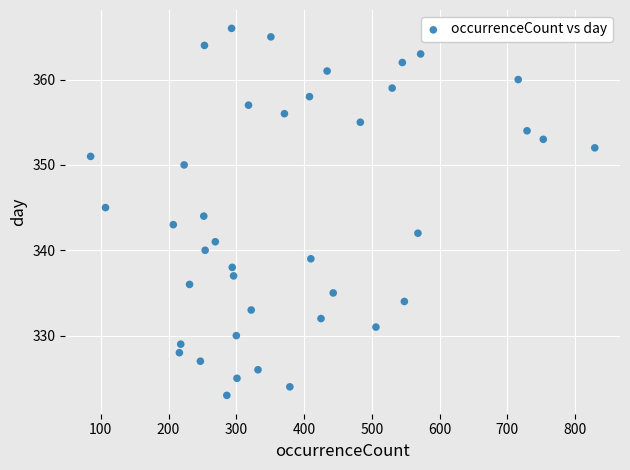

What is the range of X values (max minus min)?

744